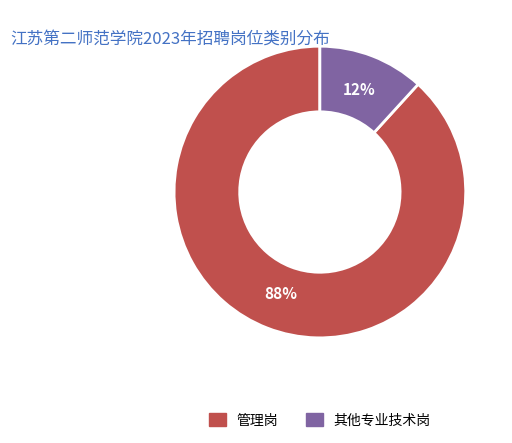

What is the largest slice in the pie chart?

管理岗